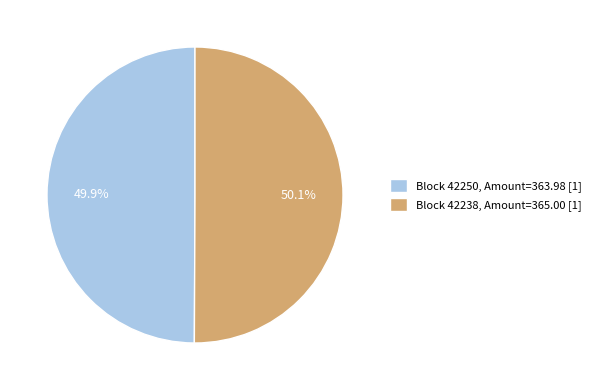

Is there a majority slice in this chart?

Yes